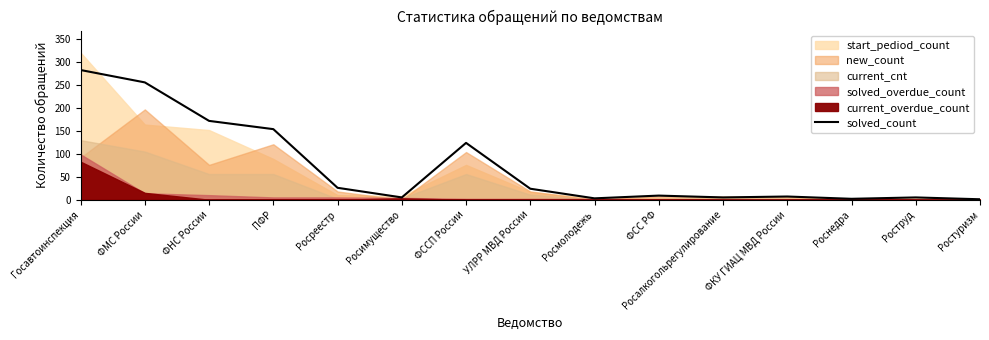

Where is the first local maximum?

ФССП России